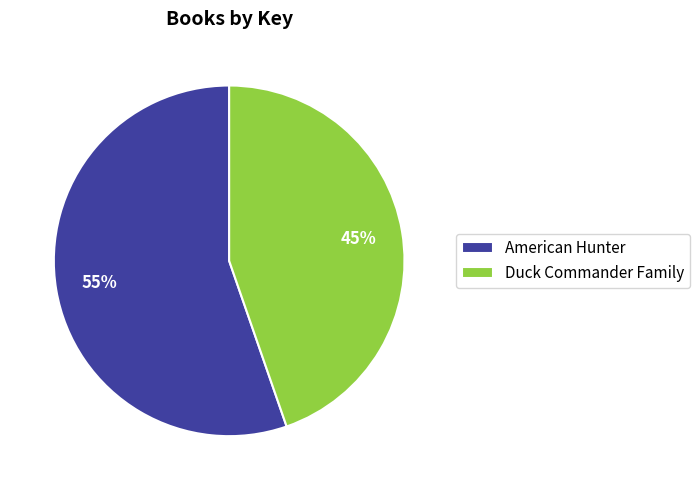

What percentage is the American Hunter slice, to the nearest percent?

55%